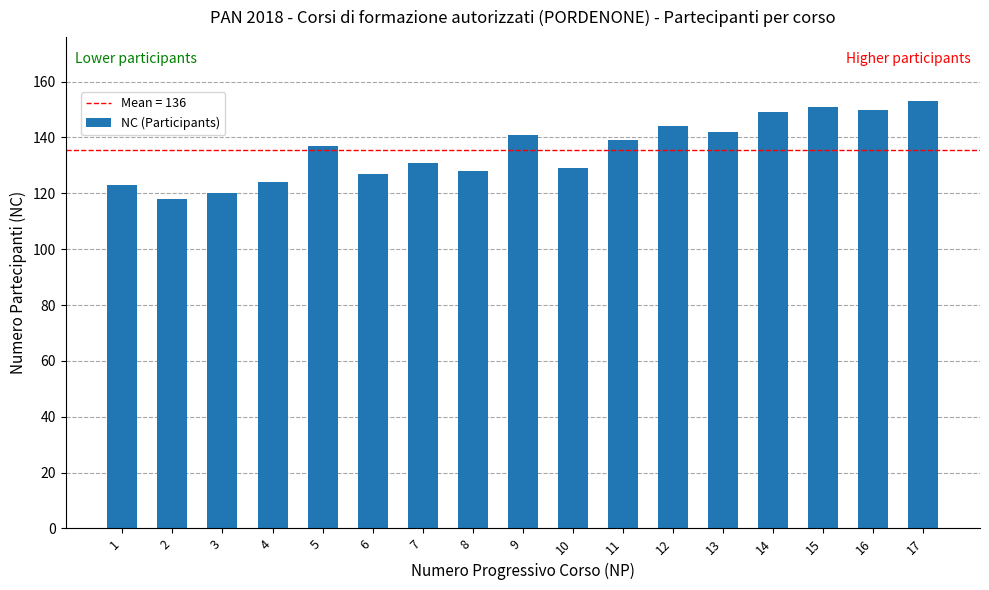

What is the difference between the second highest and minimum values?

33